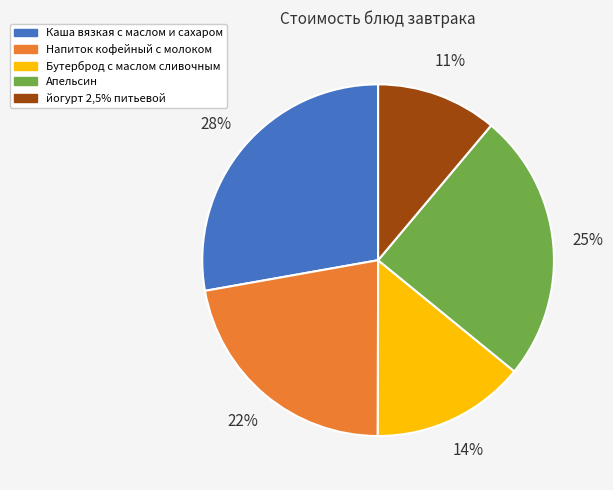

What is the ratio of the value at Напиток кофейный с молоком to the value at Бутерброд с маслом сливочным?

1.6